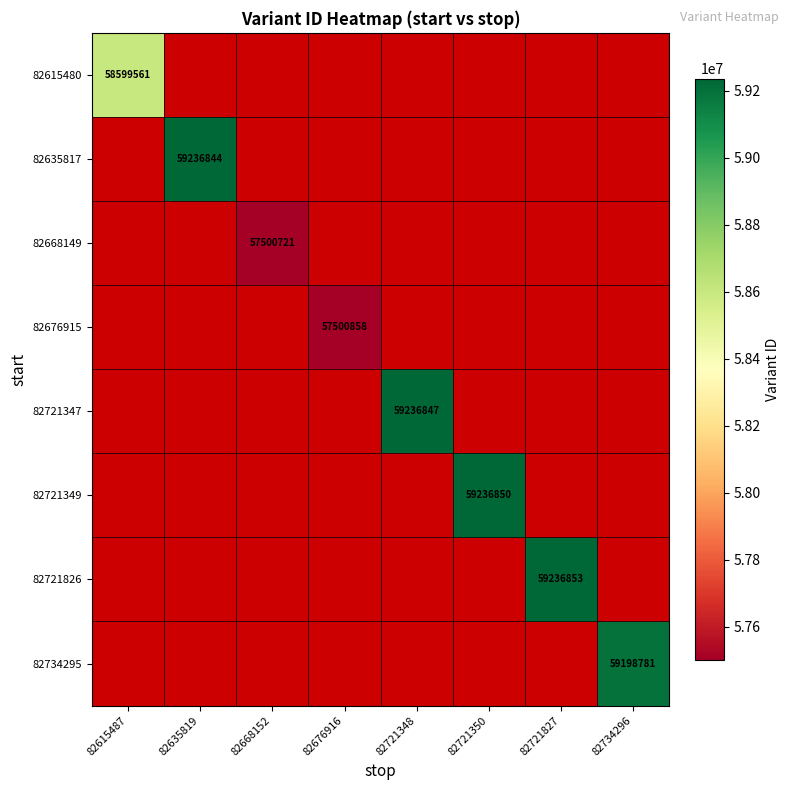

True or false: 82721826 has a value of 59236853 at 82721827.

True